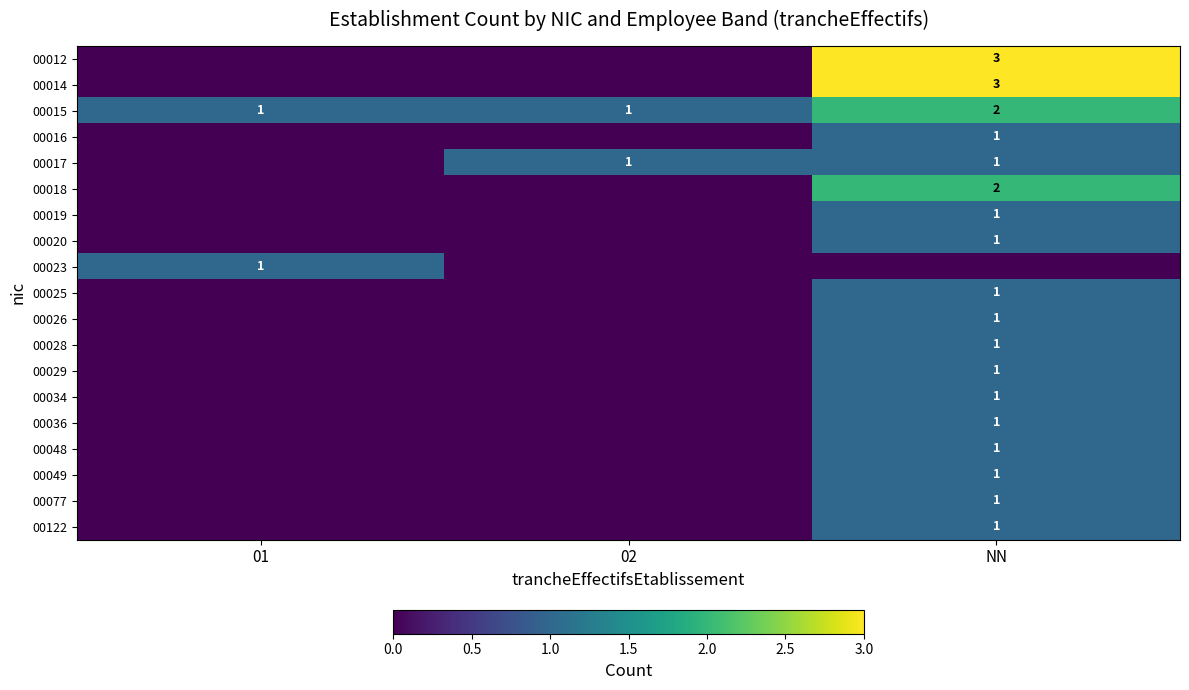

What is the greatest value displayed?

3